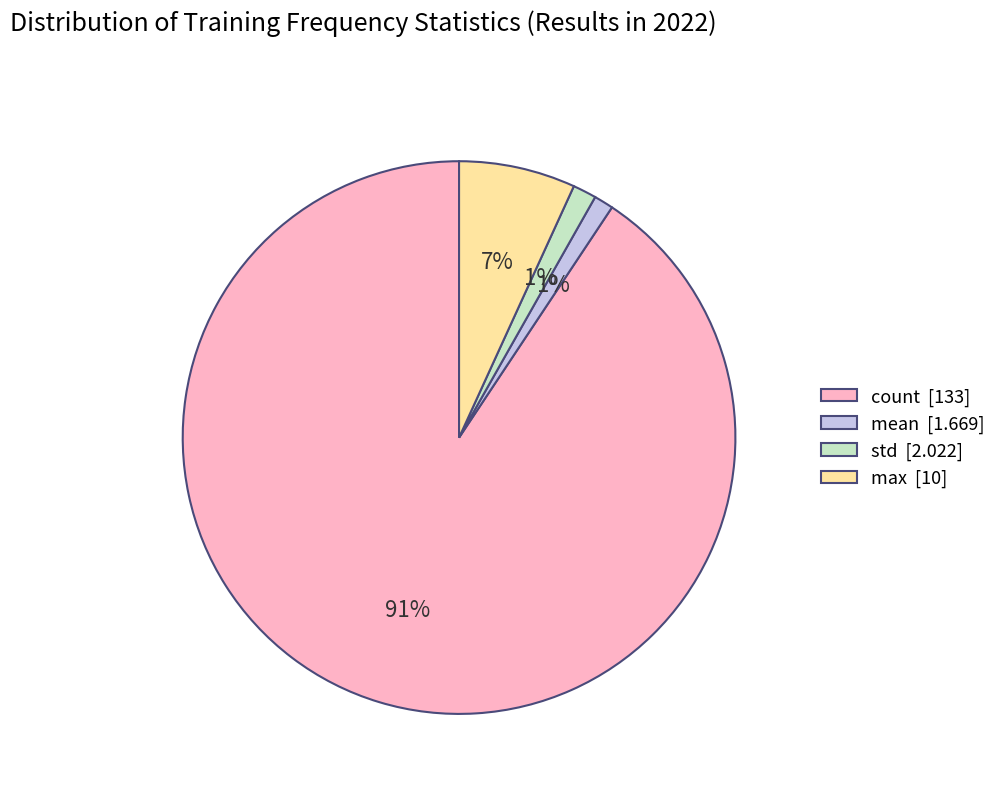

Which slice represents more than half of the pie?

count [133]